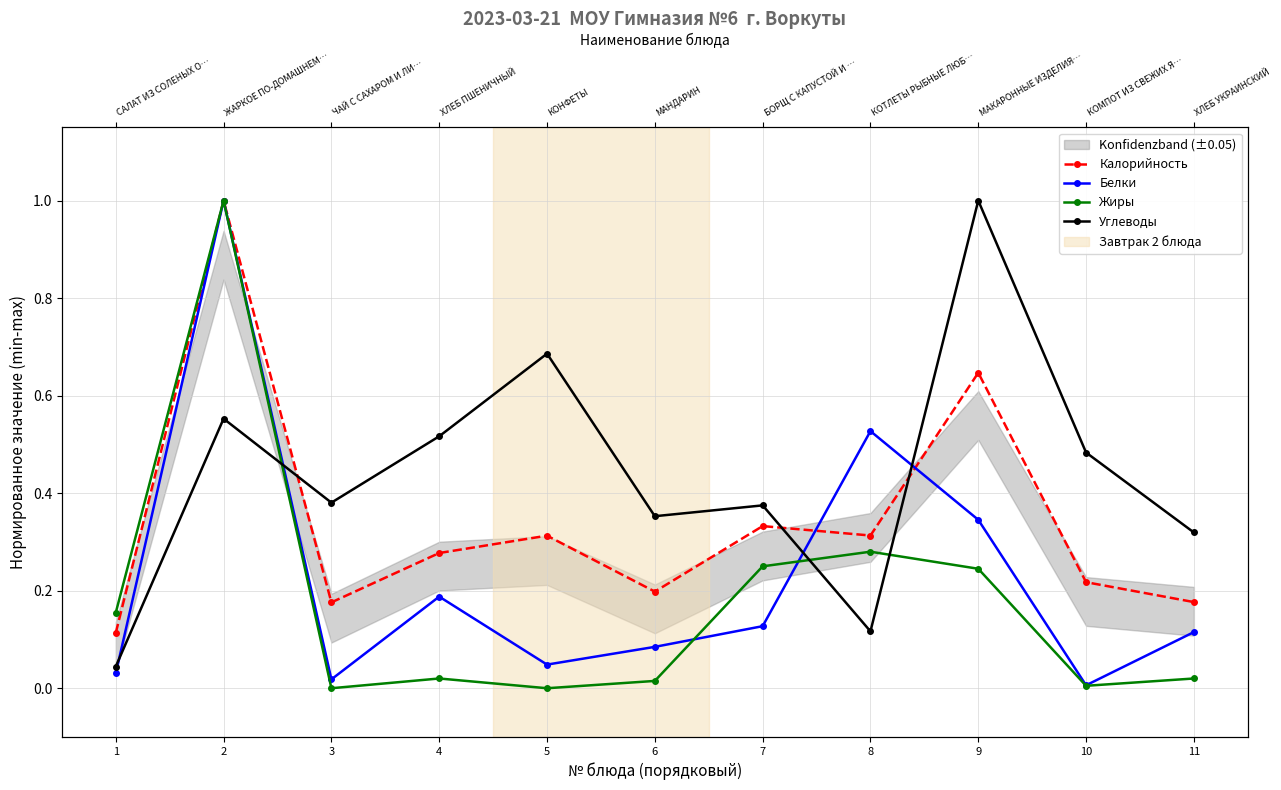

How many lines are shown in the chart?

4